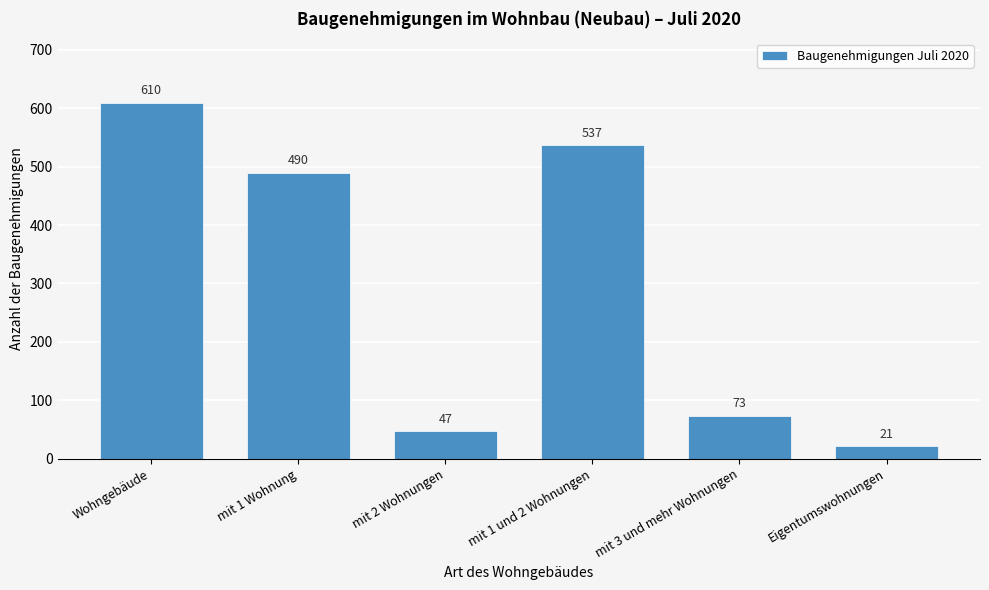

Reading right to left, what are all the values shown in this chart?

Eigentumswohnungen=21	mit 3 und mehr Wohnungen=73	mit 1 und 2 Wohnungen=537	mit 2 Wohnungen=47	mit 1 Wohnung=490	Wohngebäude=610